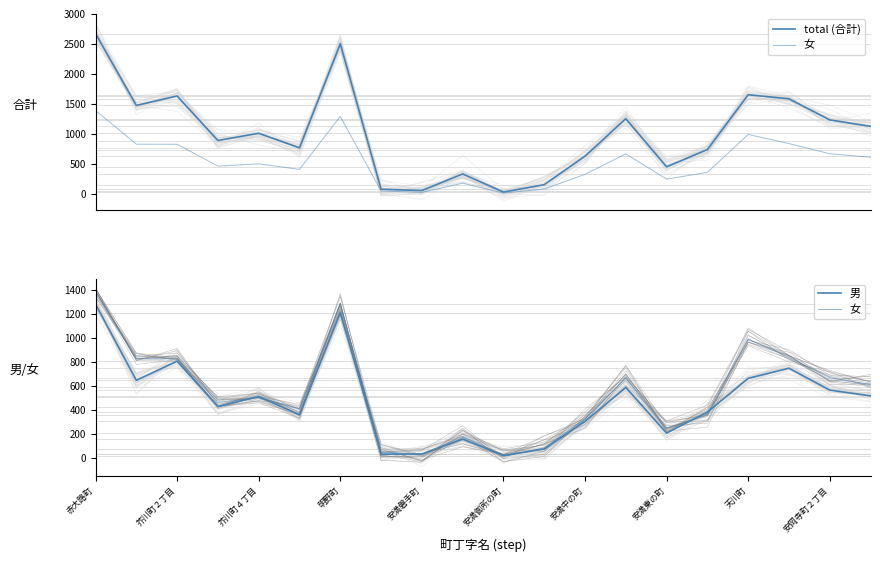

What position from the right is 15?

5